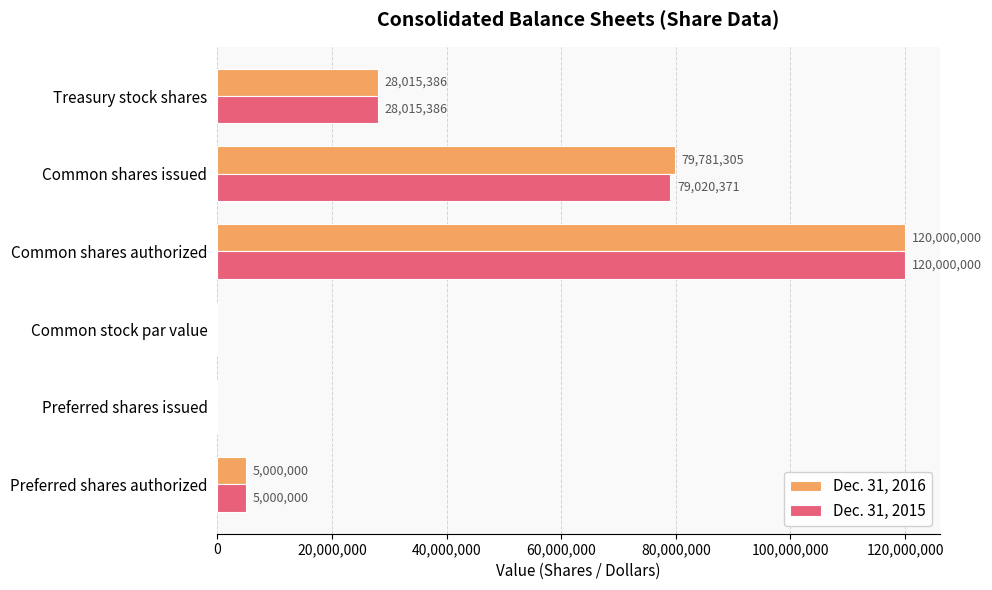

What is the greatest value displayed?

120000000